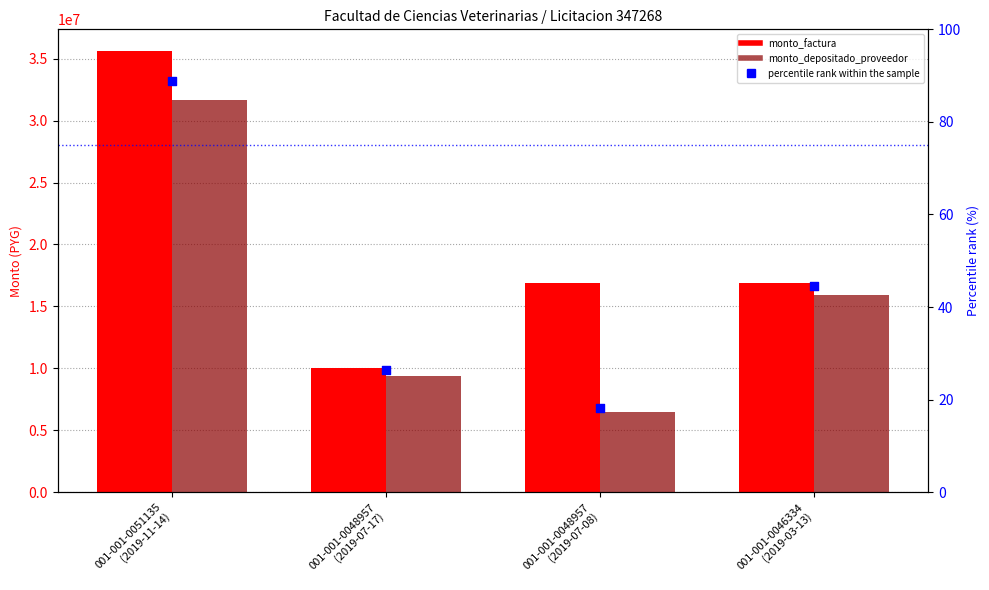

Which series contains the lowest Y value?

percentile rank within the sample